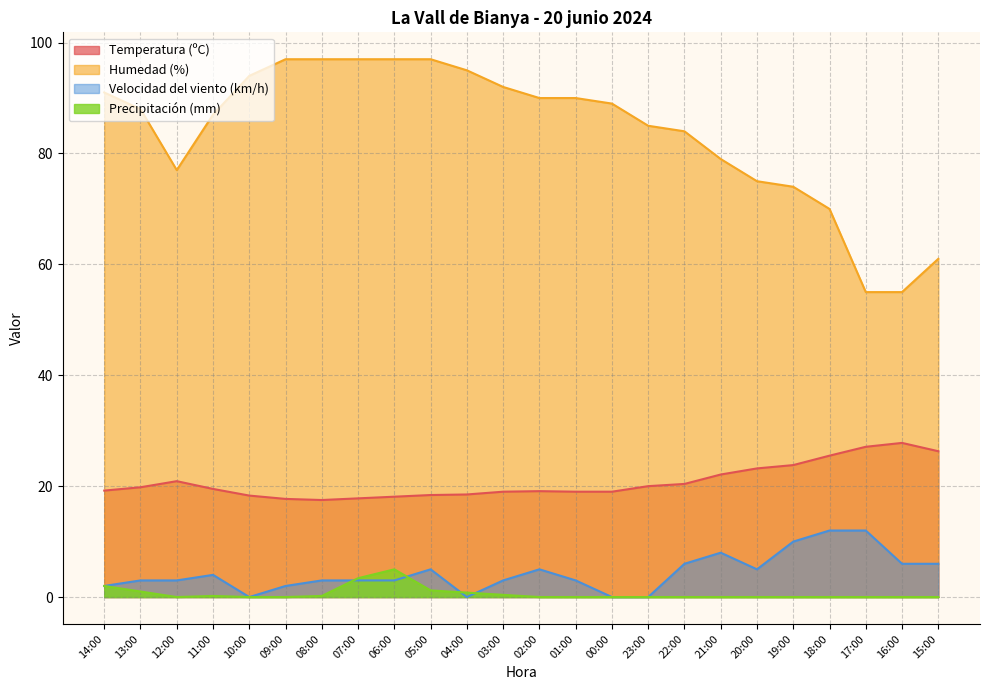

Does the chart have visible grid lines?

Yes